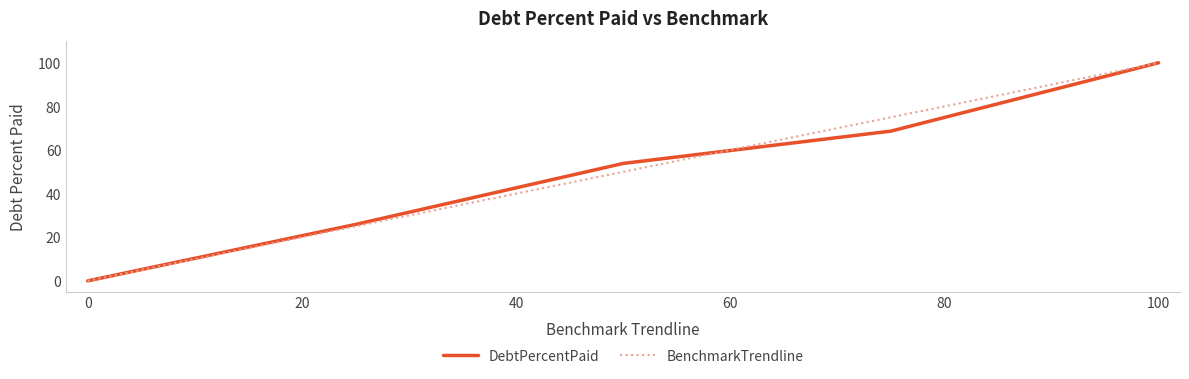

What is the greatest value displayed?

100.0